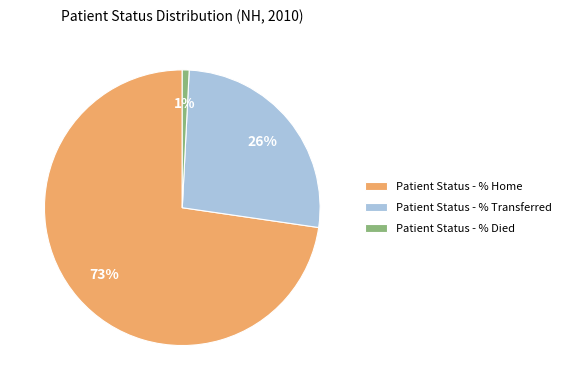

Is it true that Patient Status - % Died is 1% of the pie?

True